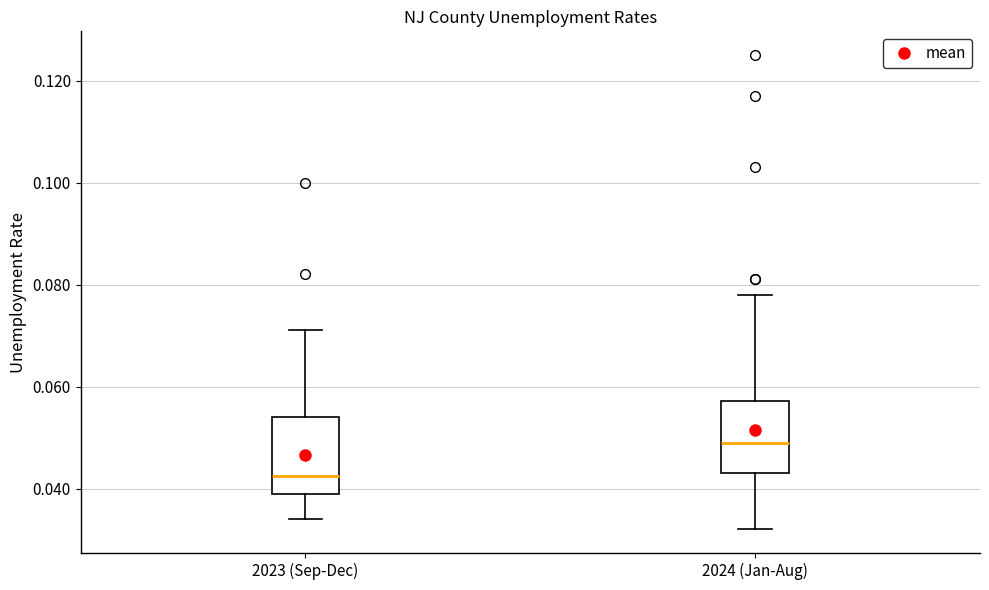

Where does the upper whisker of the box for 2023 (Sep-Dec) end on the y-axis? The values are not printed on the chart, so give them approximately, as read against the axis.

0.072